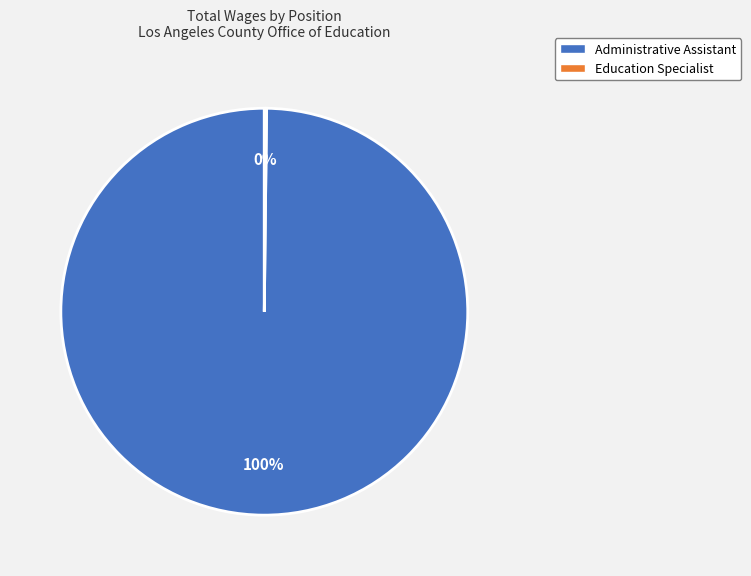

To the nearest percent, what is the average slice percentage?

50%